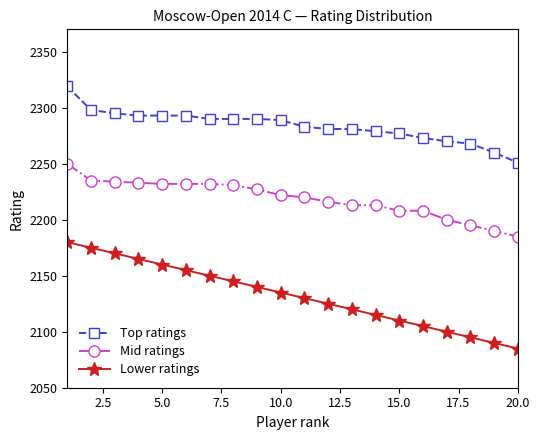

True or false: Mid ratings and Lower ratings cross at least once.

False